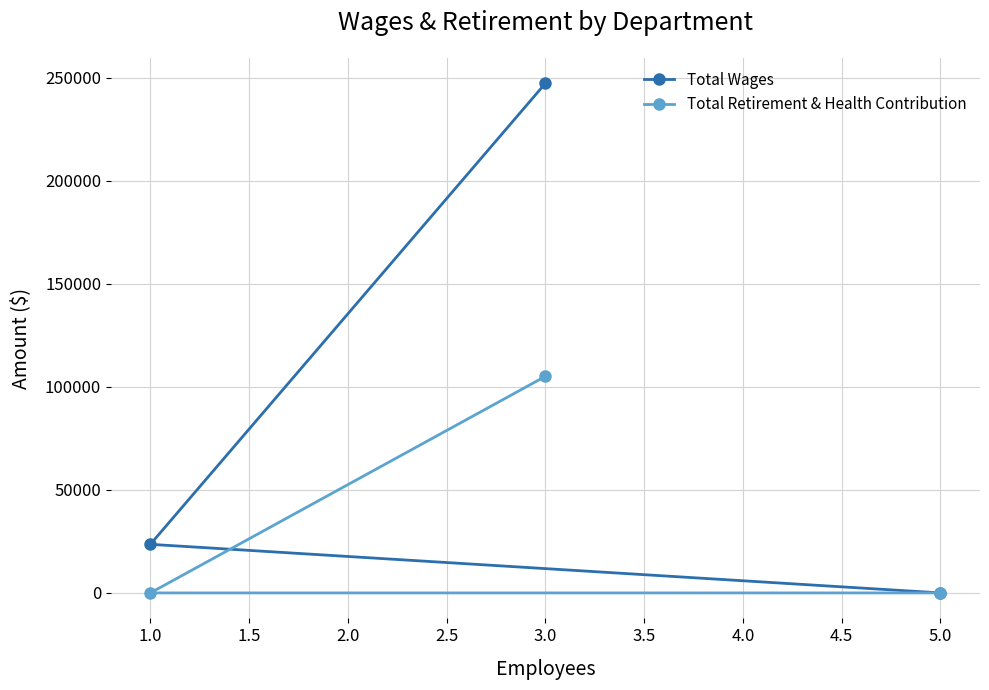

Which category has the lowest value in the Total Retirement & Health Contribution series?

1.0